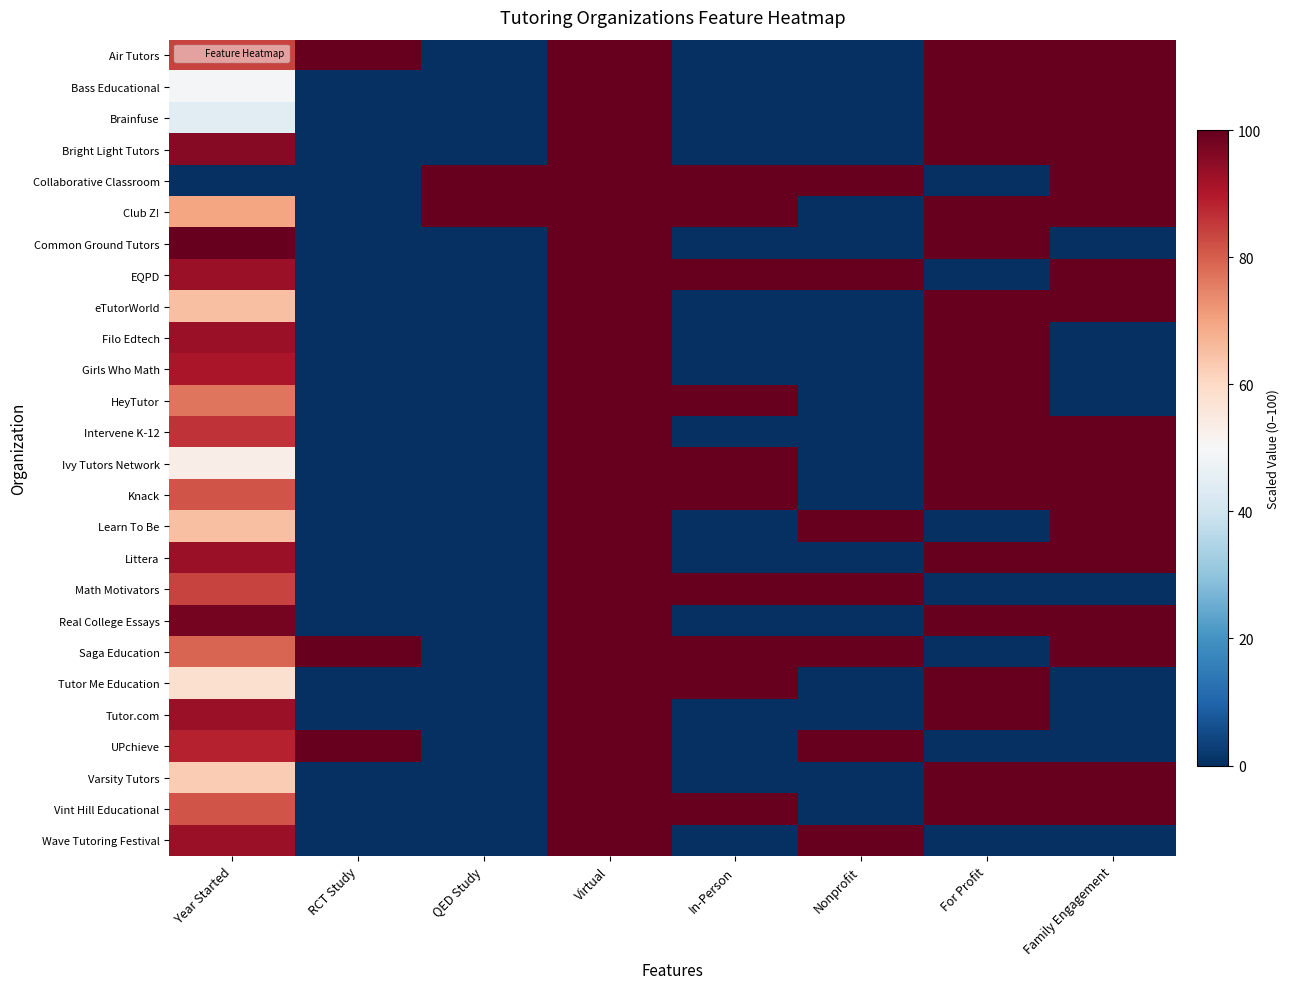

Which has a higher value, QED Study or In-Person?

QED Study